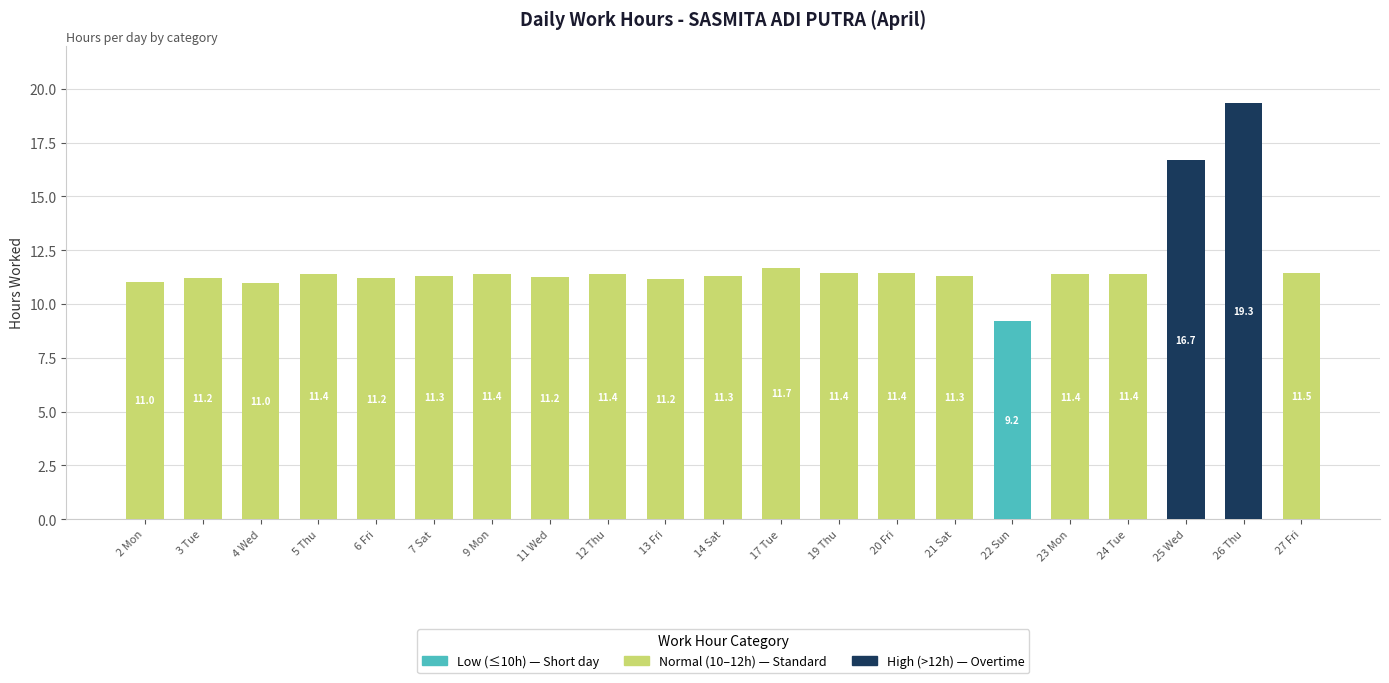

What is the total value across all series at 3 Tue?

11.2